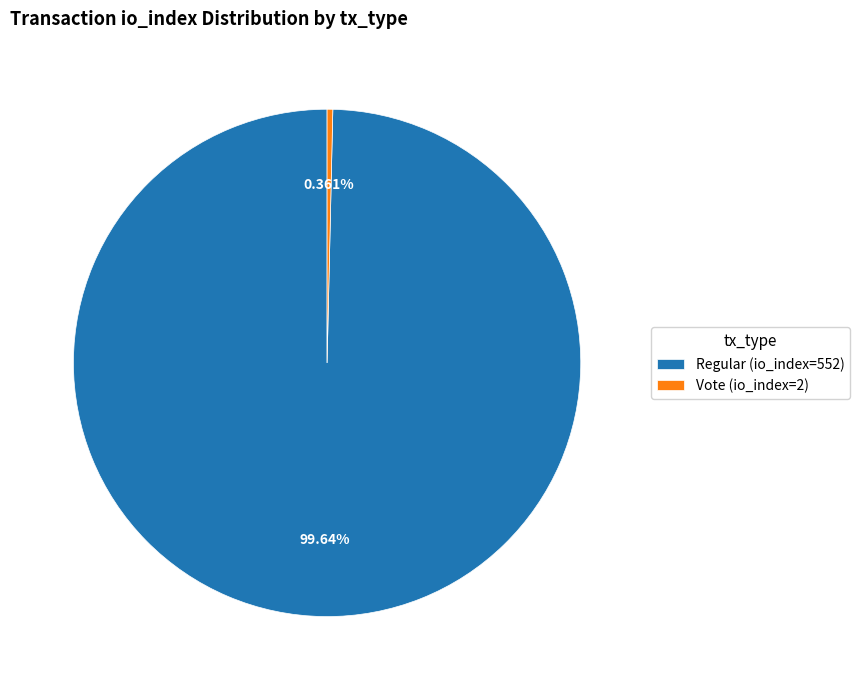

Rank the categories by value from lowest to highest.

Vote (io_index=2), Regular (io_index=552)